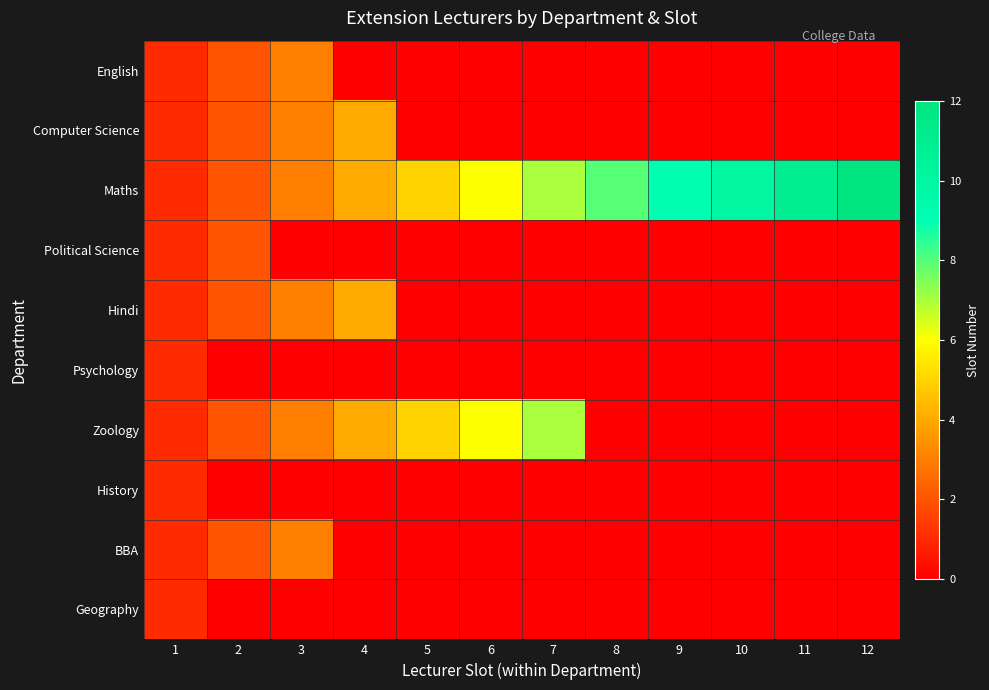

What is the difference between the highest and lowest values at 8?

8